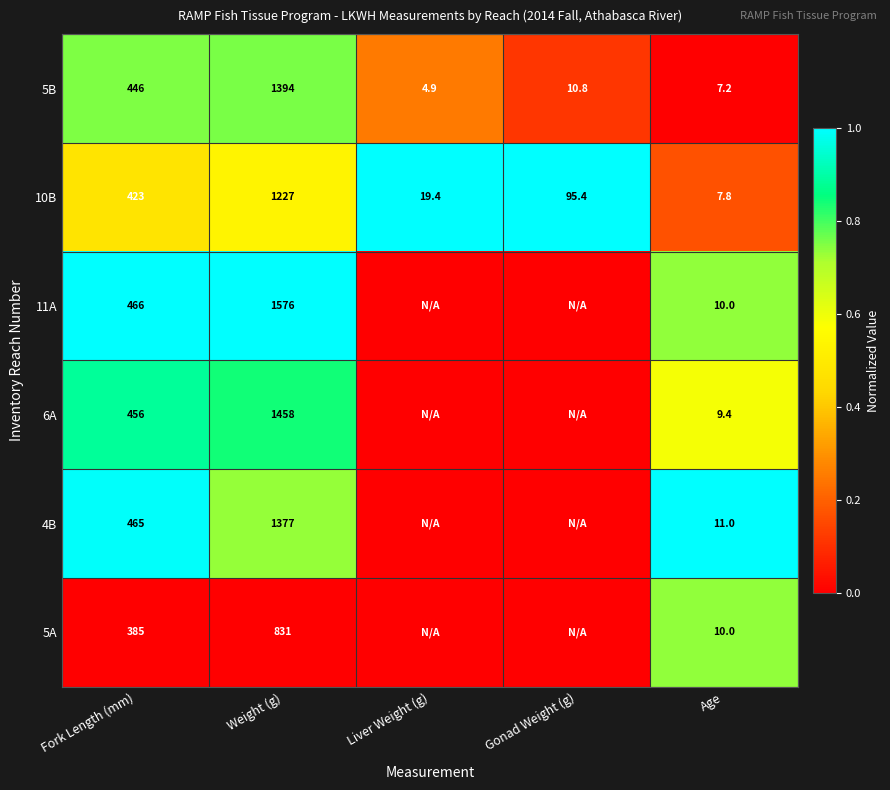

At how many categories does at least one series exceed 0?

5